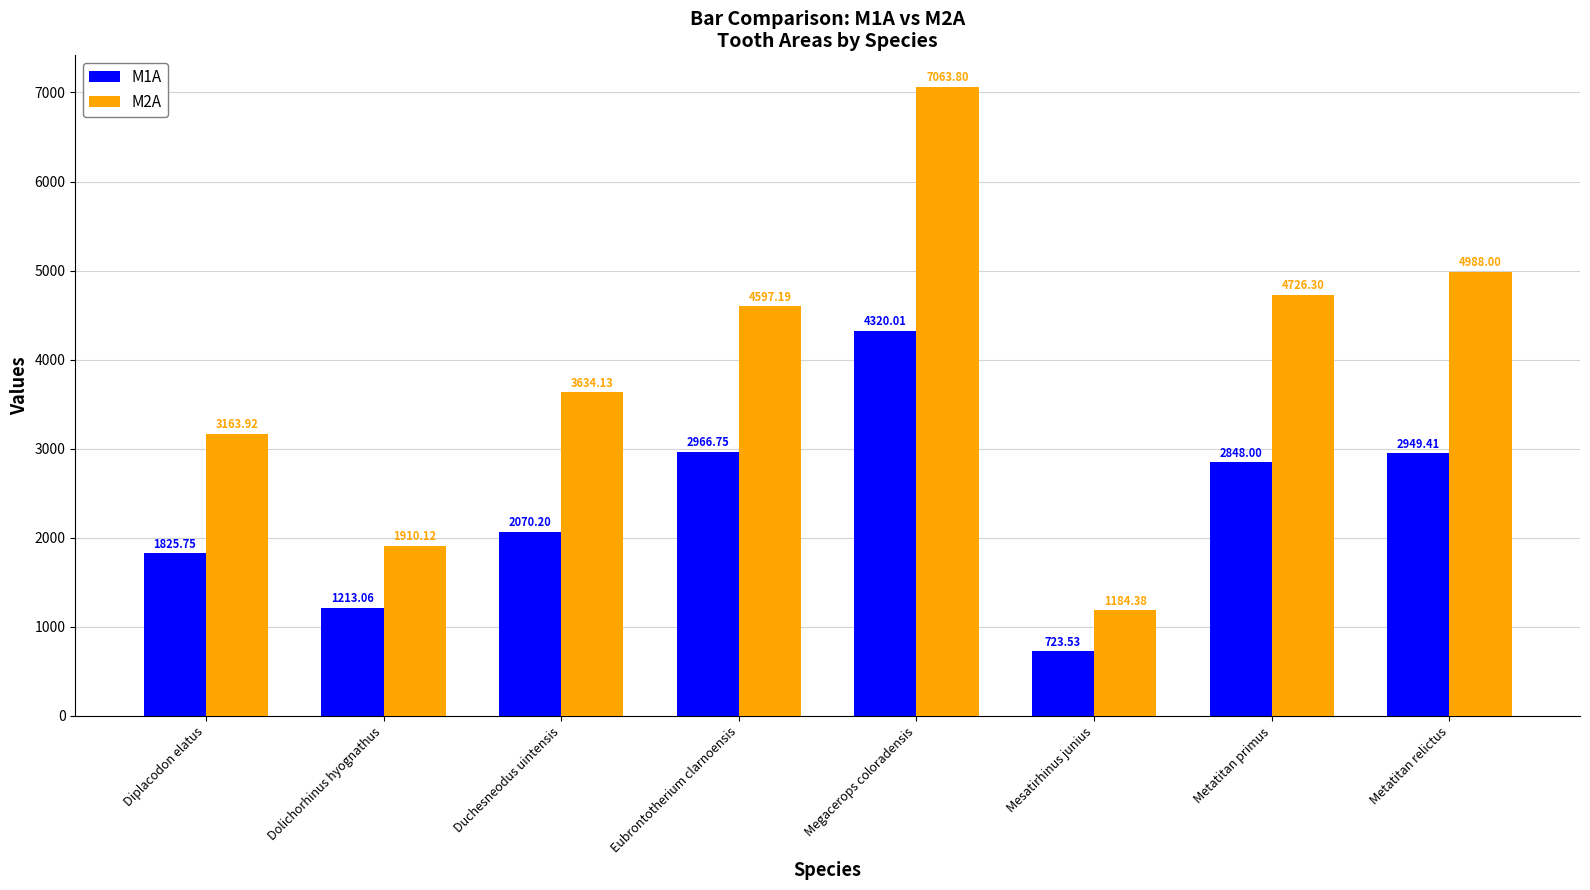

Rank the series by their average value, from lowest to highest.

M1A, M2A